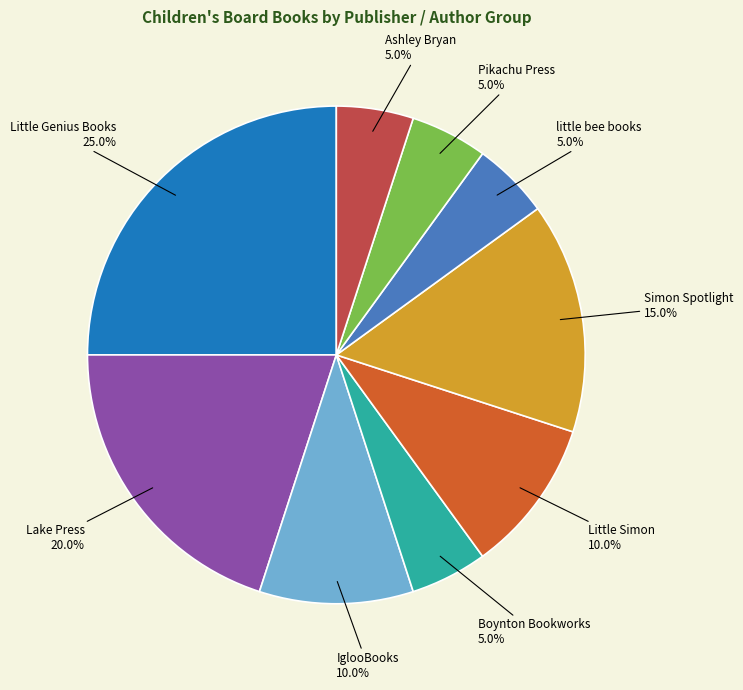

Is there any slice that represents more than half of the pie?

No